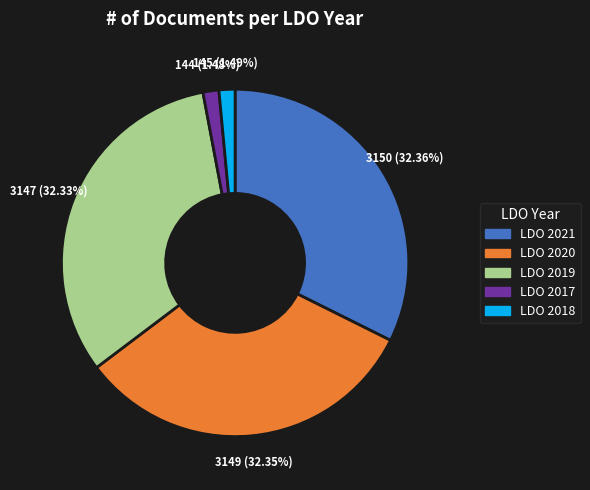

Approximately how many times larger is the value at LDO 2017 compared to LDO 2018?

1.0